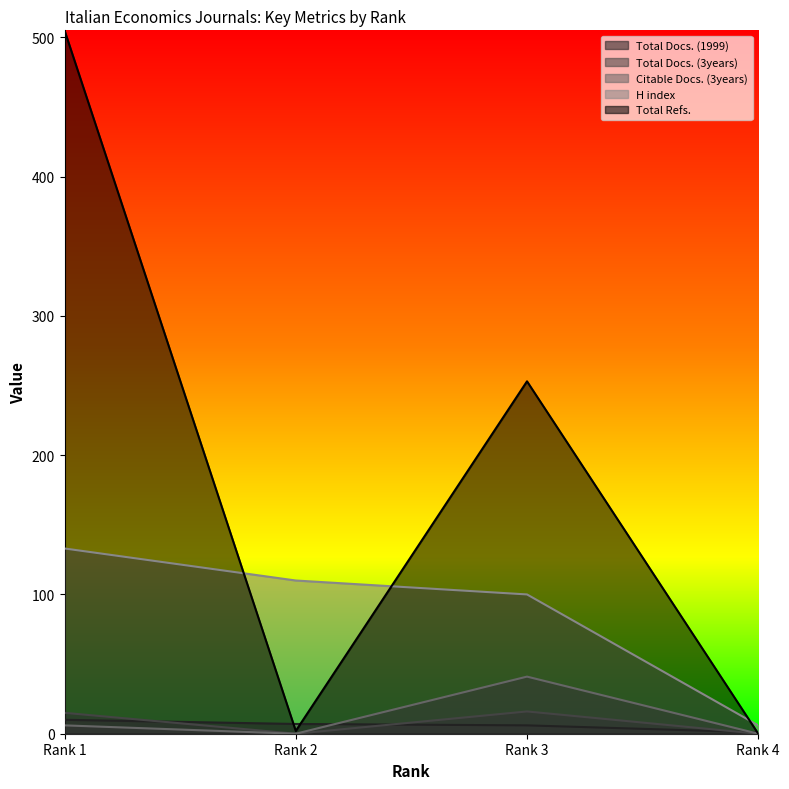

What is the total value across all series at Rank 2?

119